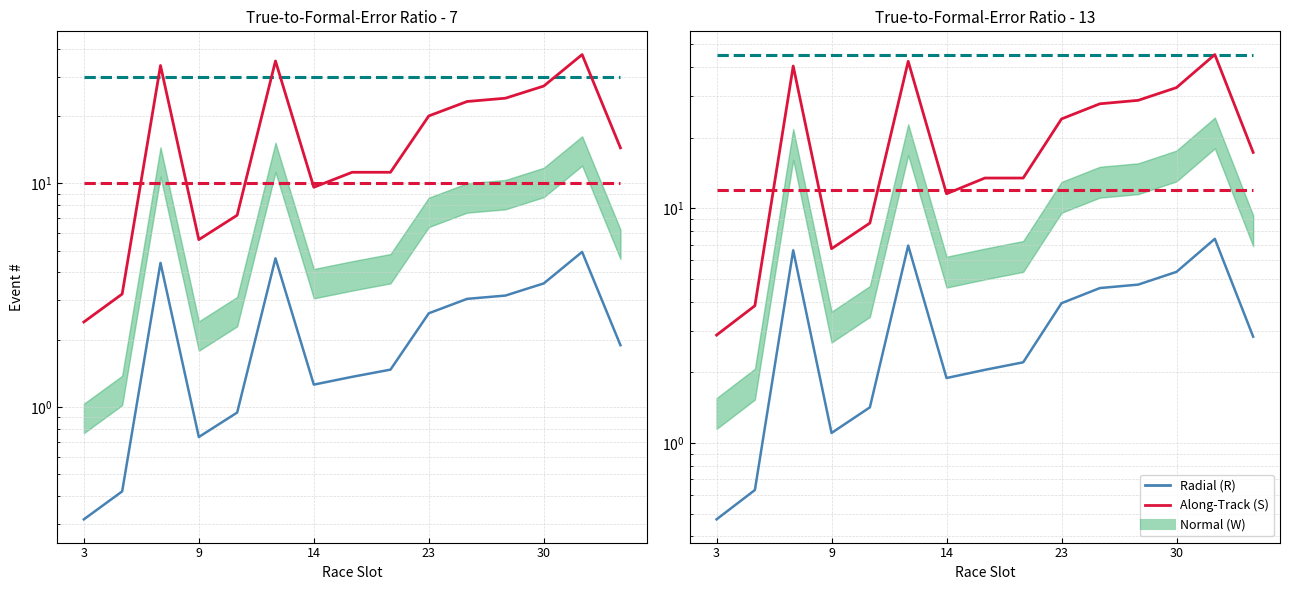

Does the chart display data point markers on the line(s)?

No